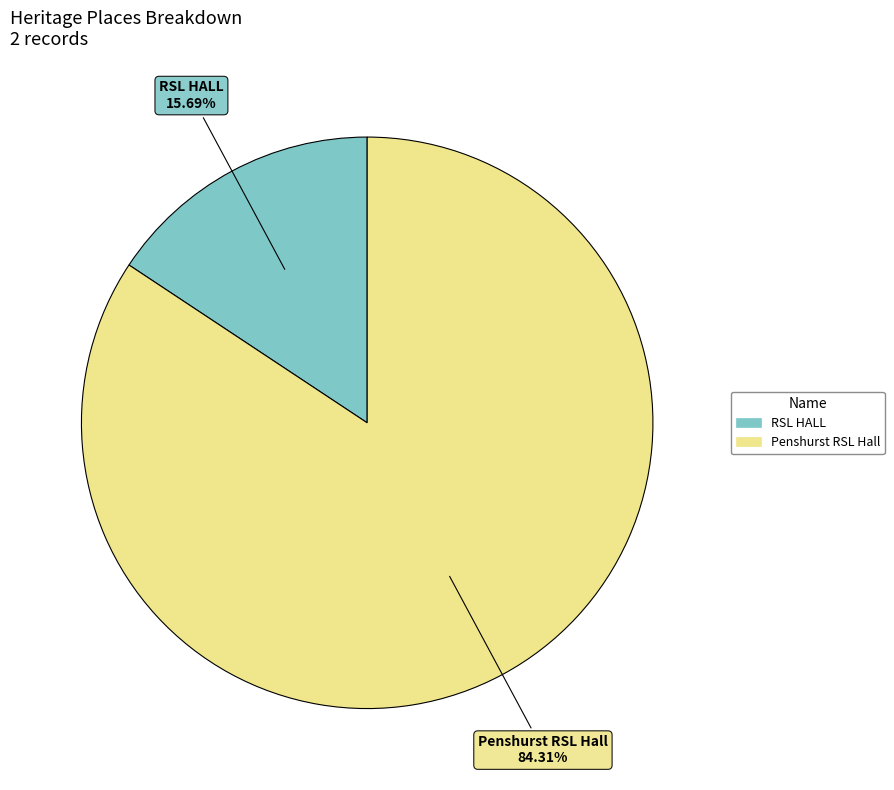

Is there a majority slice in this chart?

Yes